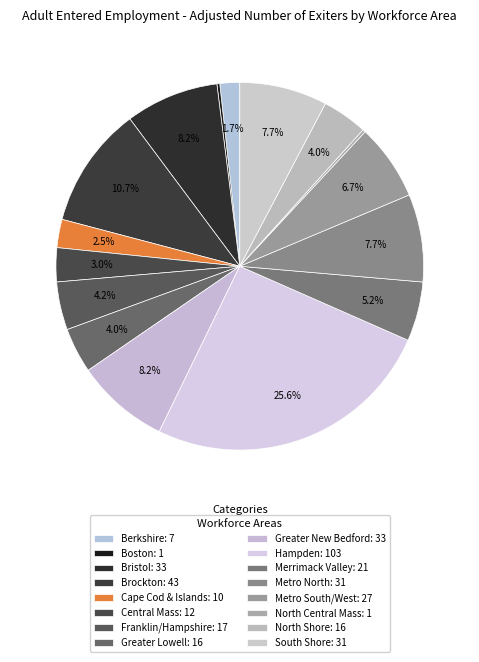

Does Merrimack Valley account for over 50% of the chart?

No